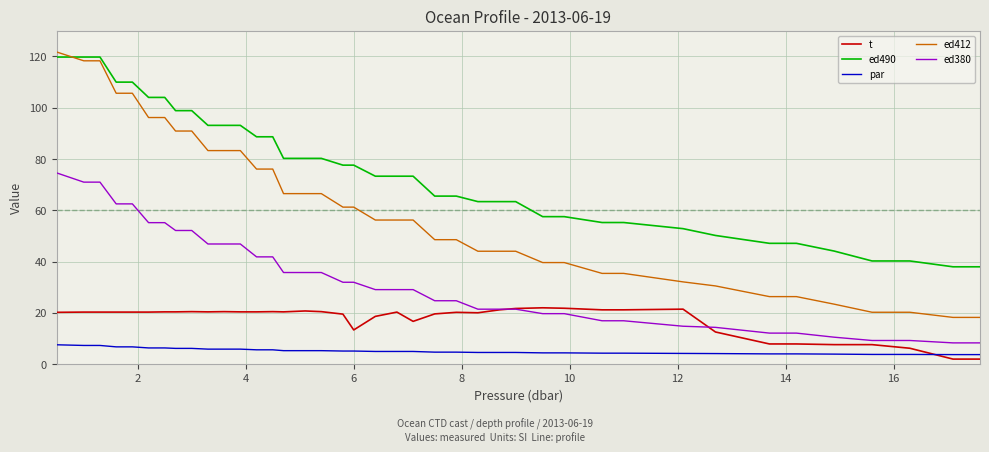

Which series has the largest total across all categories?

ed490